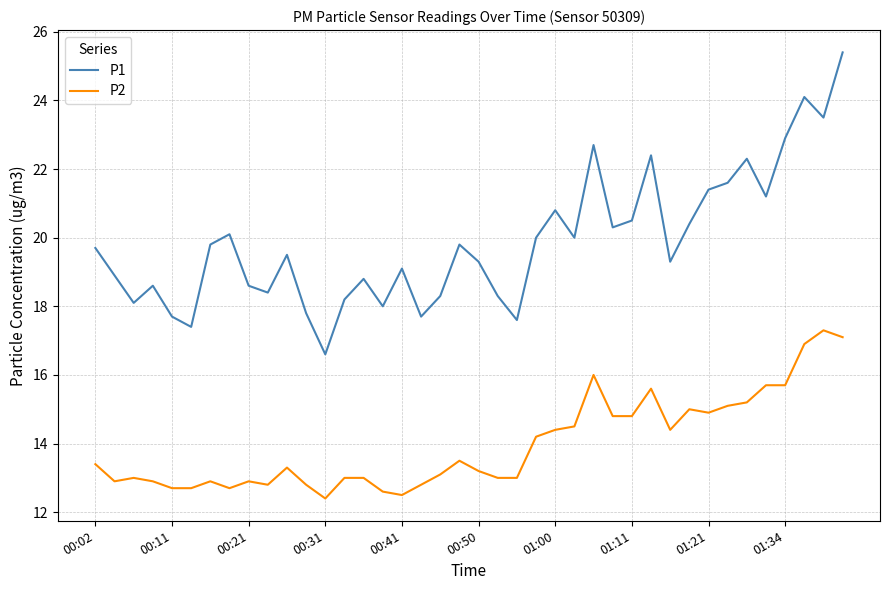

Which series has the largest total across all categories?

P1